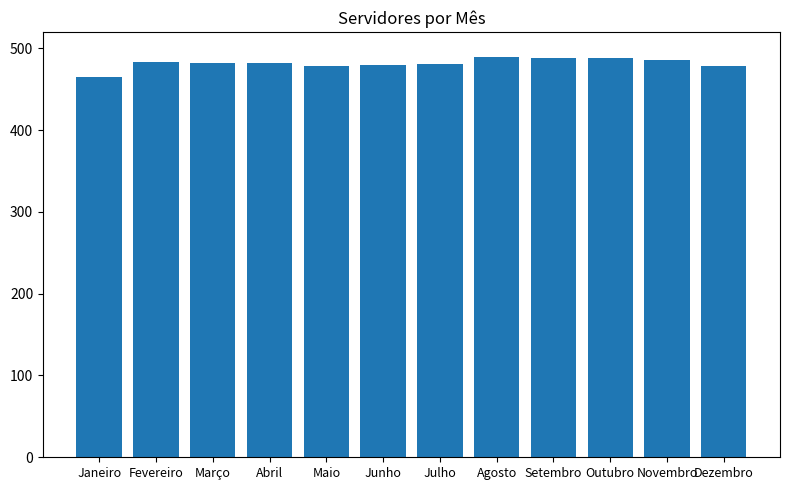

What is the sum of the values at Setembro and Fevereiro?

971